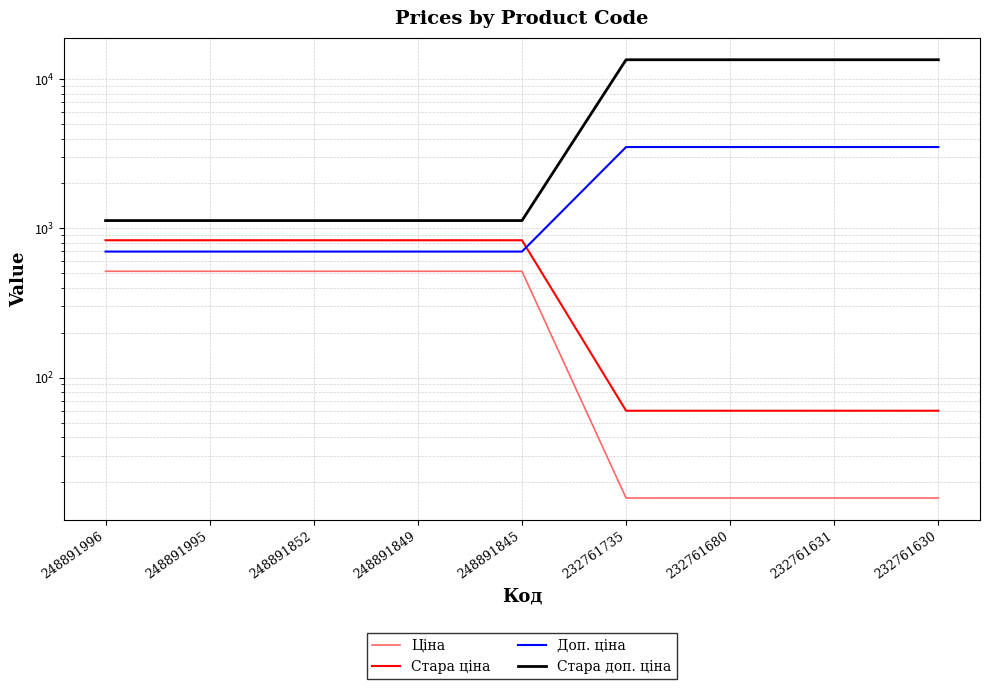

Which category has the highest value across all series?

232761735